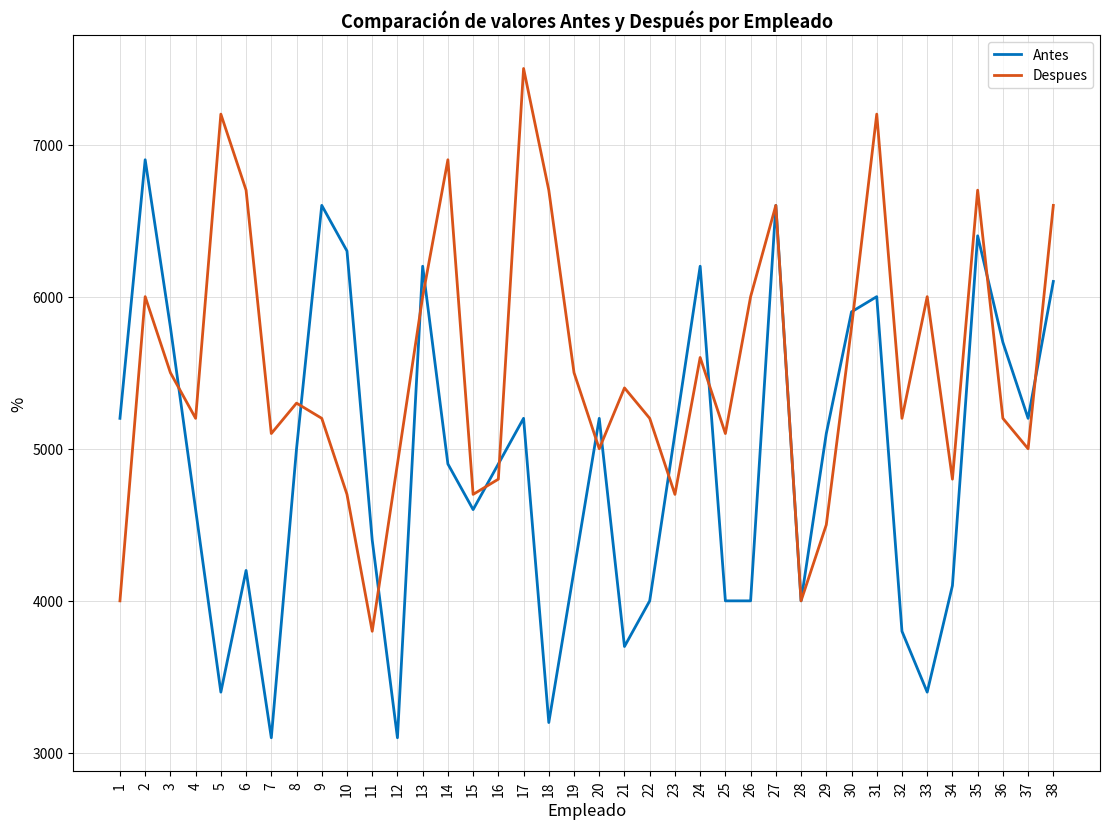

What are all the series names shown in the legend?

Antes, Despues